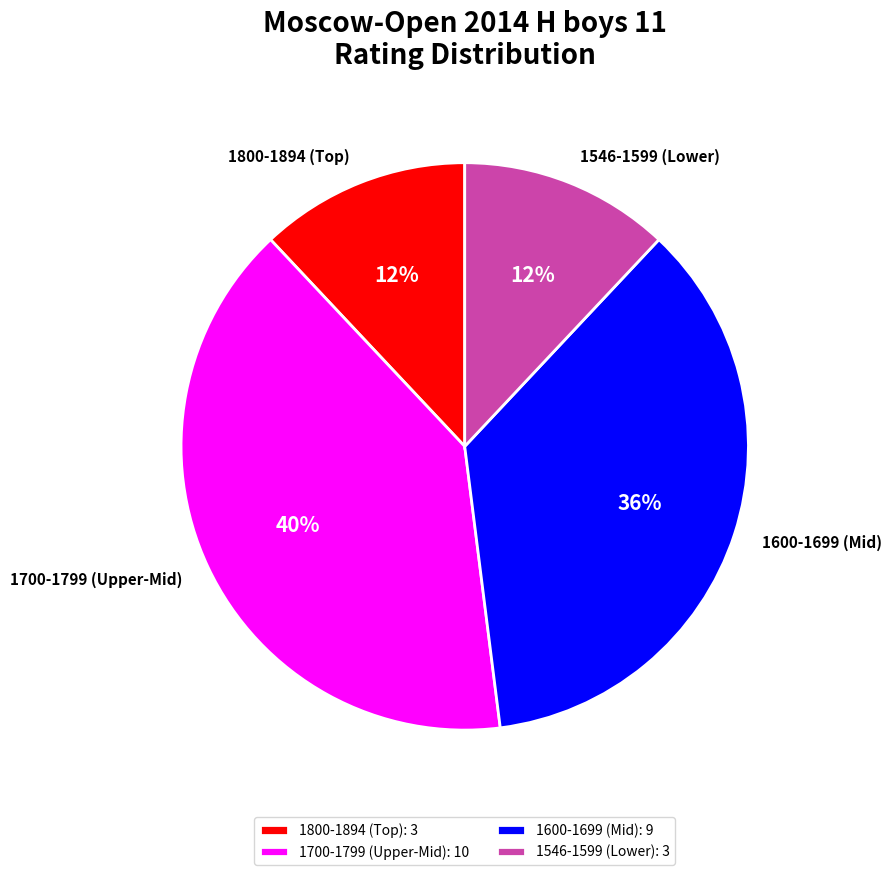

To the nearest percent, what is the difference between the 1546-1599 (Lower): 3 and 1700-1799 (Upper-Mid): 10 slice percentages?

28%